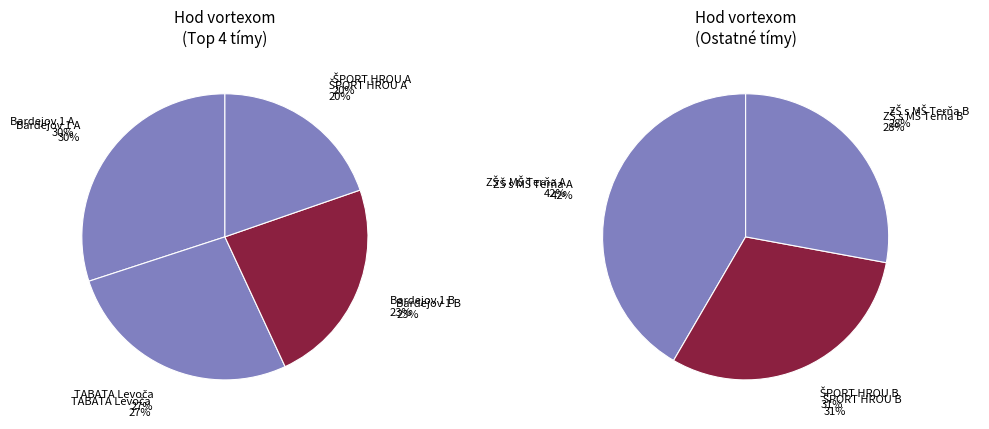

To the nearest percent, what is the difference between the largest and smallest slice percentages?

13%